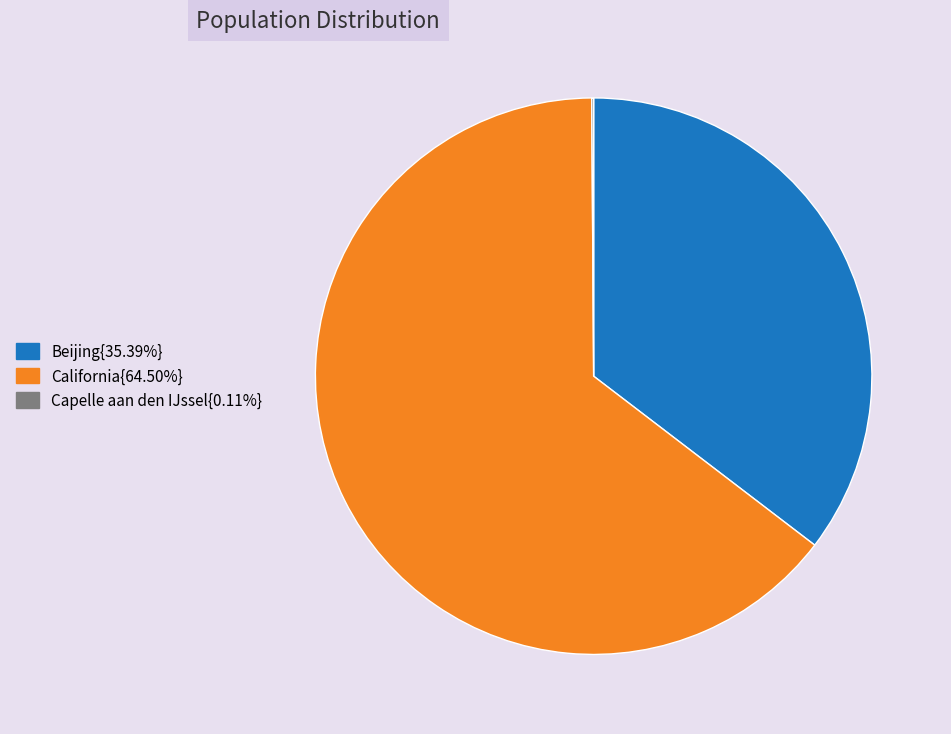

Is there any slice that represents more than half of the pie?

Yes